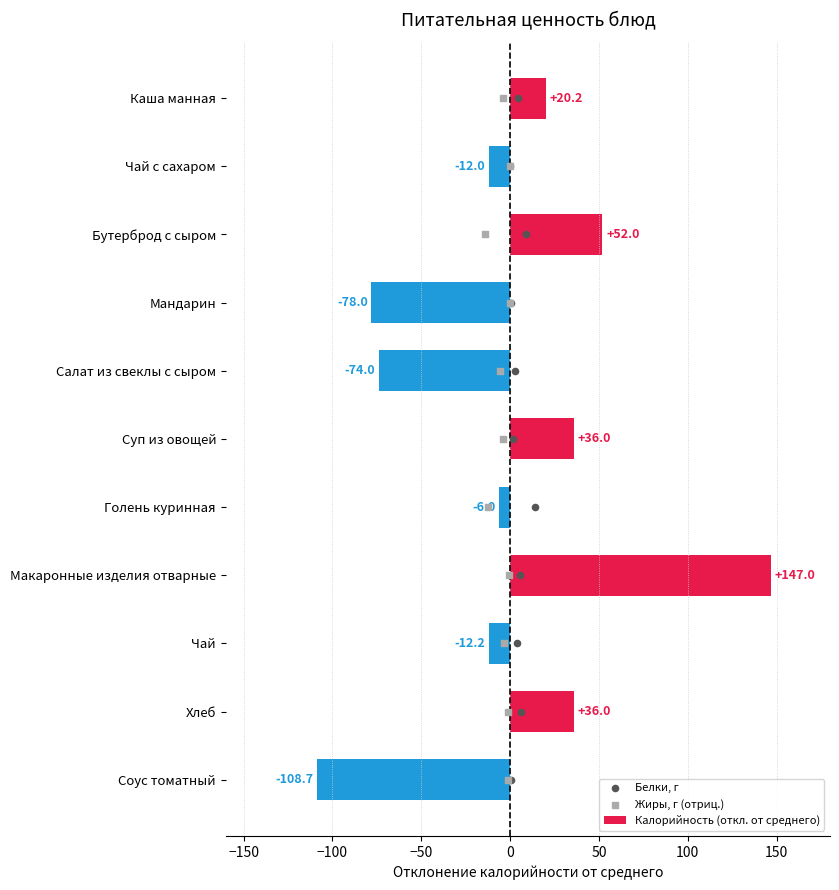

Which series has the largest total across all categories?

Белки, г